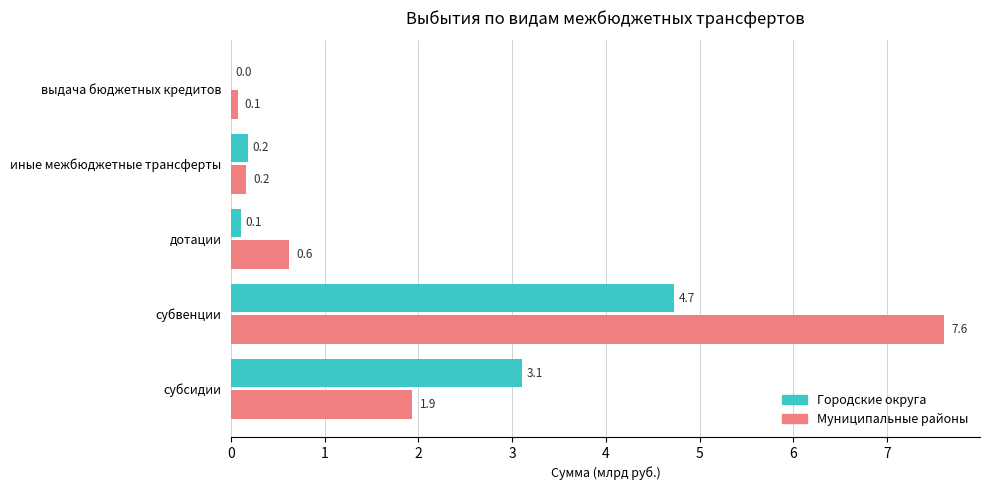

At which category is the sum across all series the highest?

субвенции